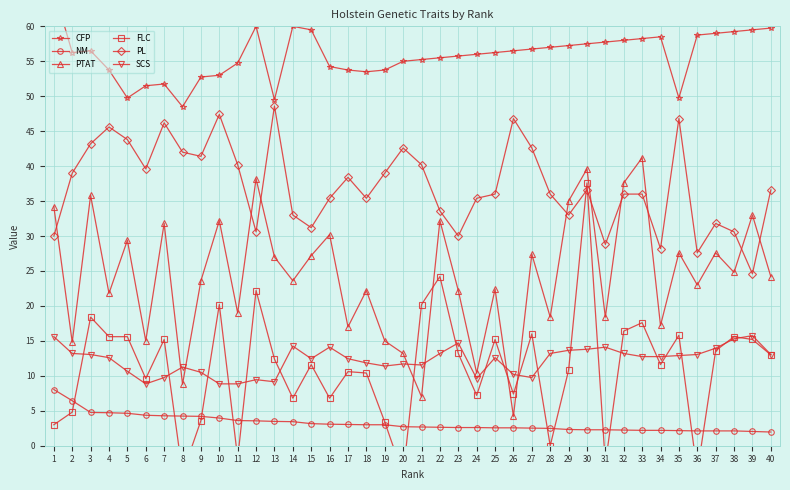

What is the value of the PL point at the 27th from the left?

42.6